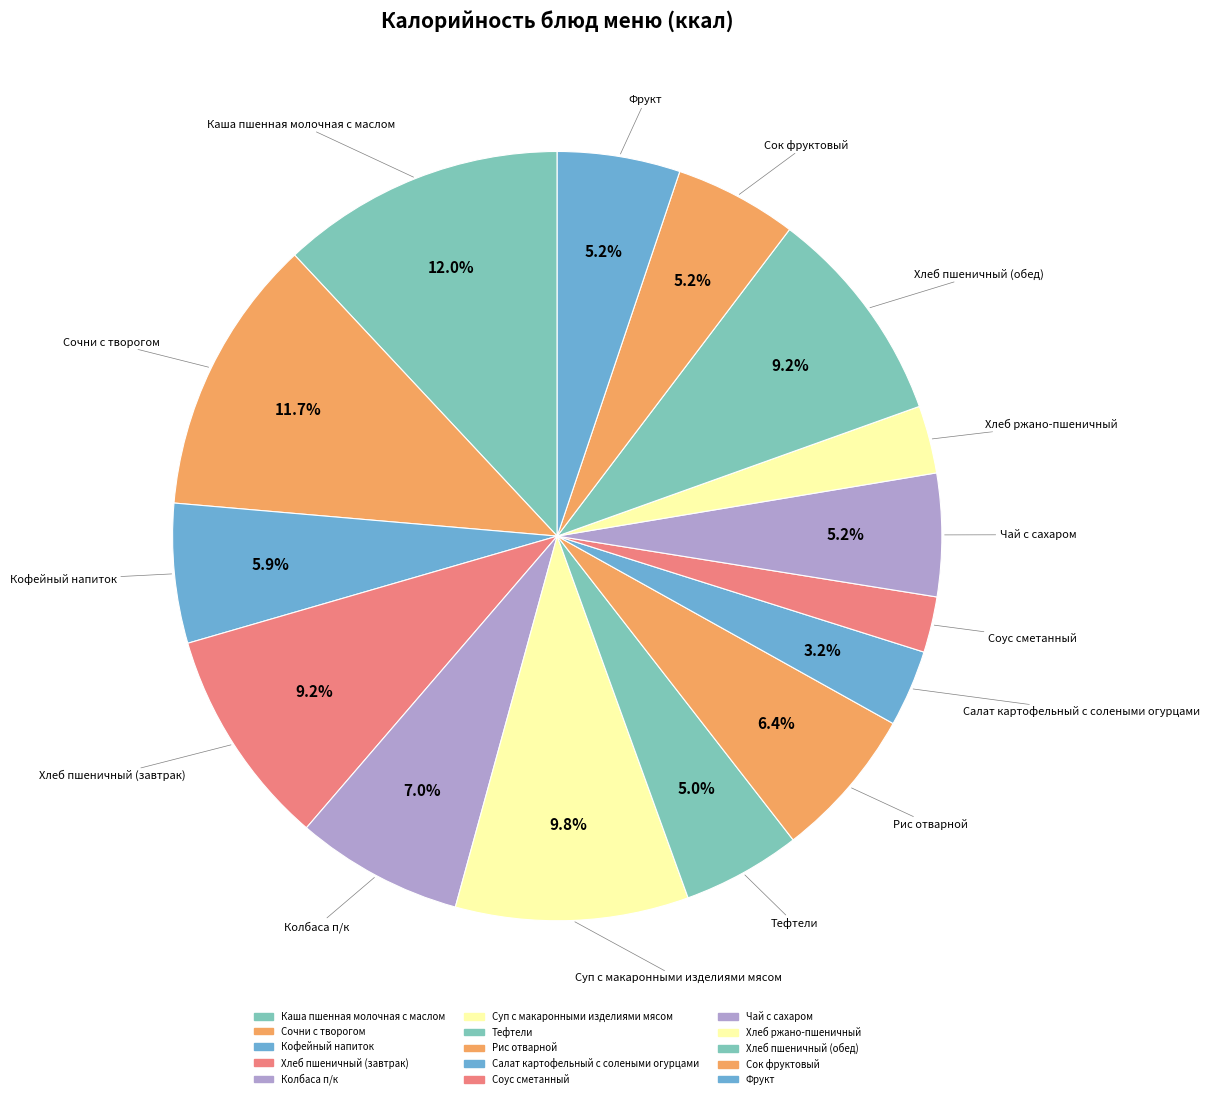

Count the number of slices in the pie.

15